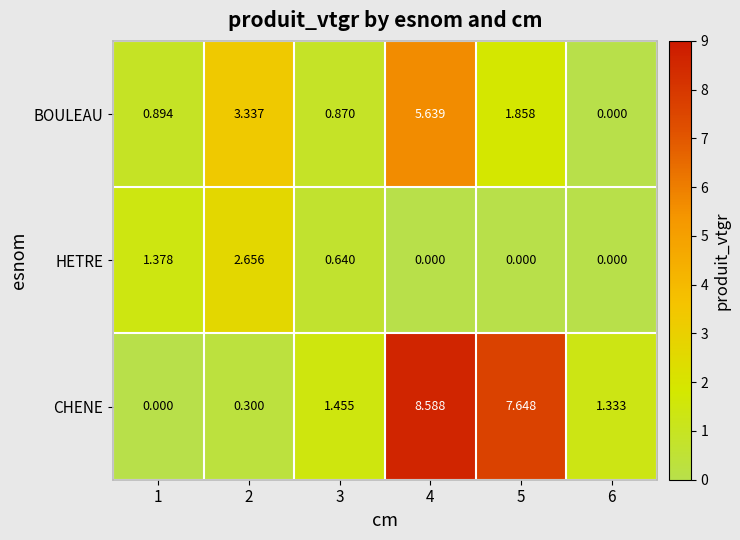

Which series has the widest spread of values?

CHENE